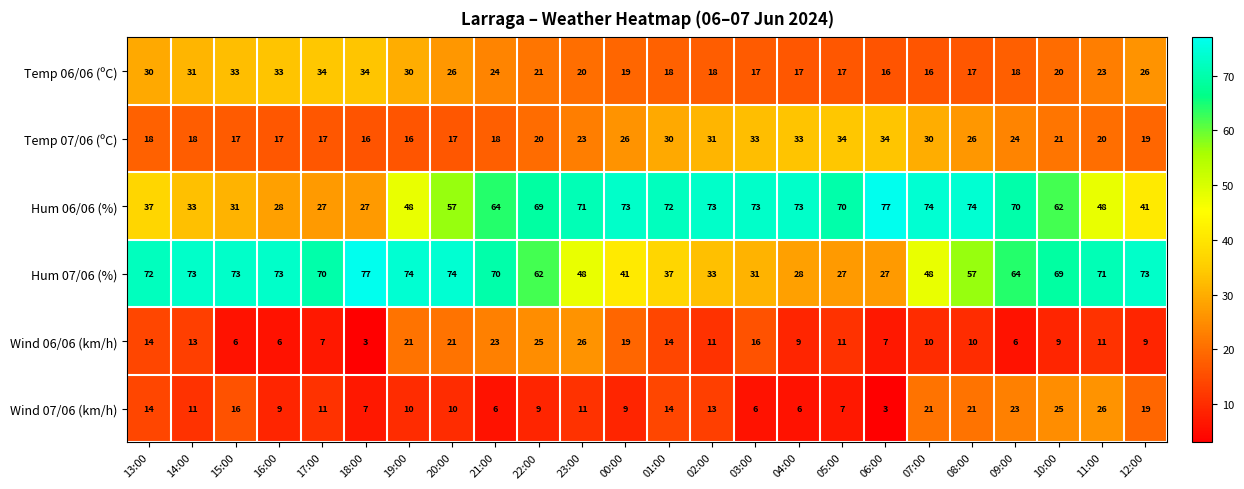

At how many categories does at least one series exceed 68?

24